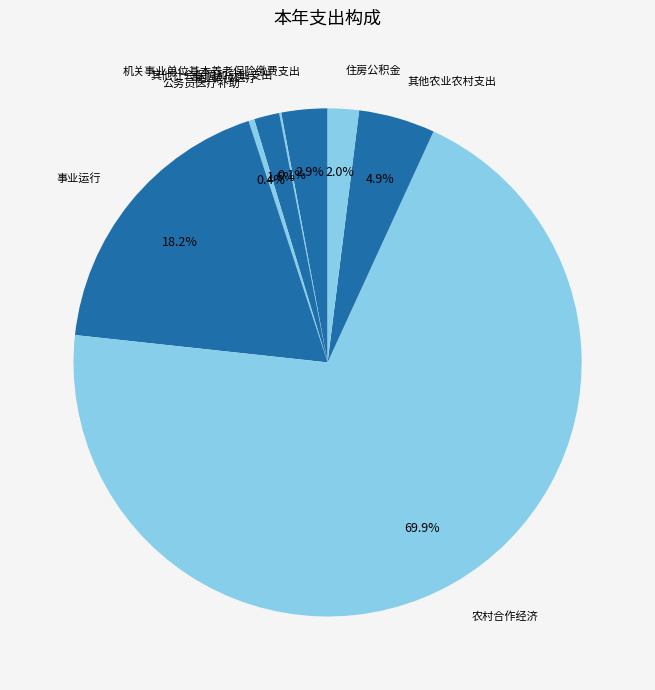

Which slice represents more than half of the pie?

农村合作经济